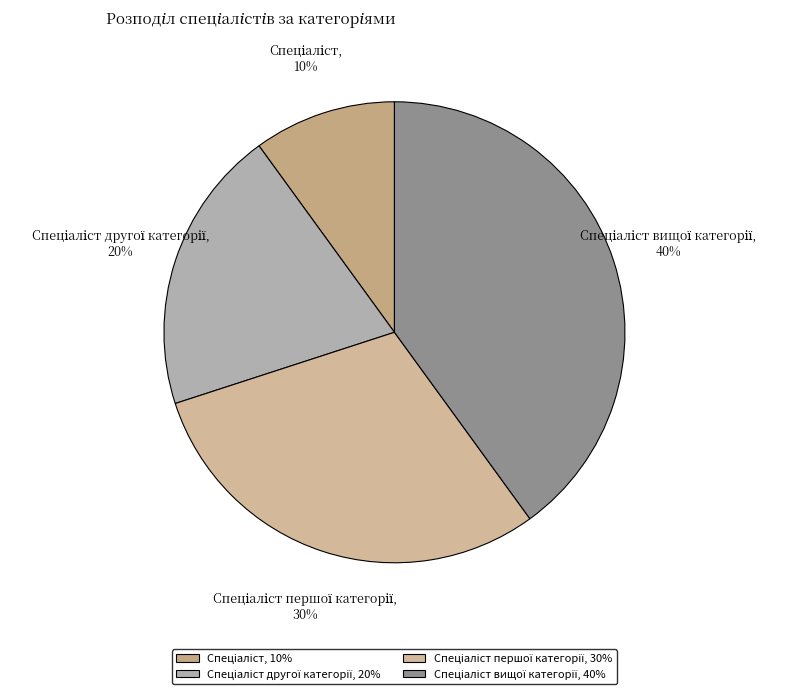

To the nearest percent, what is the average slice percentage?

25%